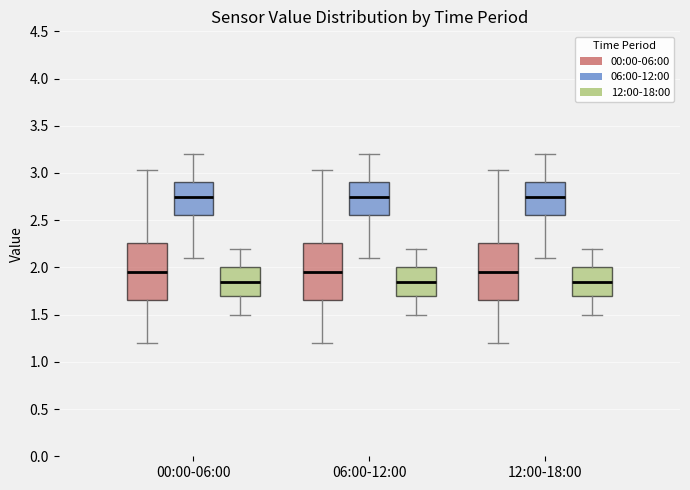

Where is the lower edge of the box for 06:00-12:00 (12:00-18:00) on the y-axis? The values are not printed on the chart, so give them approximately, as read against the axis.

1.70